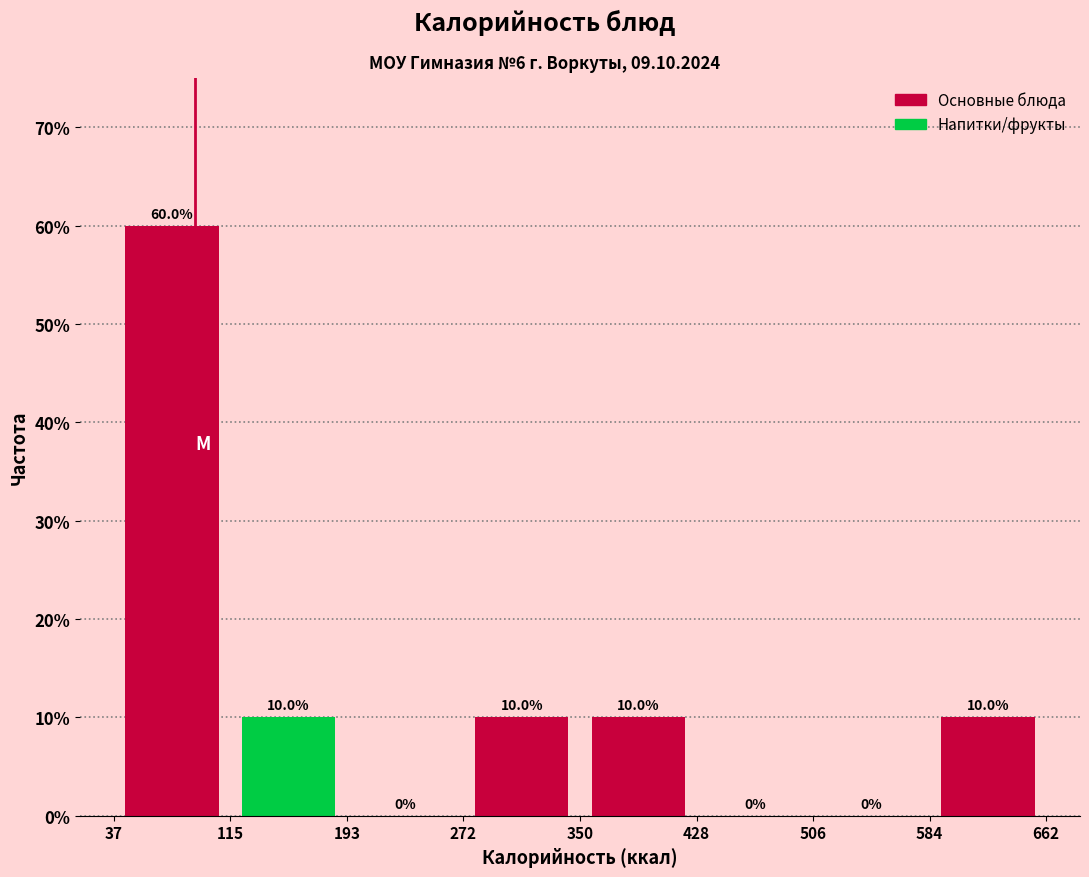

Reading left to right, transcribe this chart: for each bar, give the range it covers on the x-axis and its height.

37 to 115: 60.0
115 to 193: 10.0
193 to 272: 0.0
272 to 350: 10.0
350 to 428: 10.0
428 to 506: 0.0
506 to 584: 0.0
584 to 662: 10.0